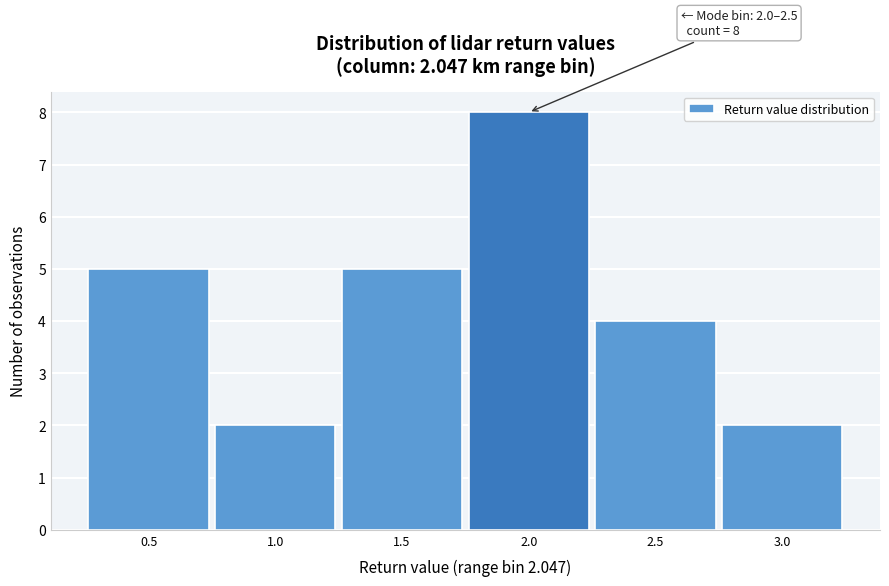

Reading left to right, transcribe all the data shown in this chart.

0.5=5	1.0=2	1.5=5	2.0=8	2.5=4	3.0=2